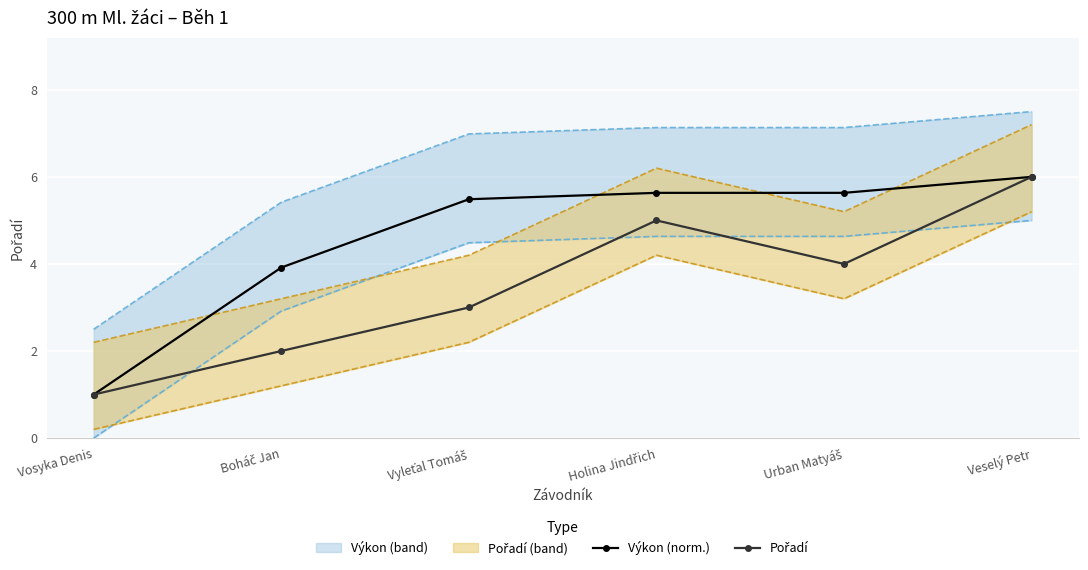

What is the smallest value displayed?

1.0